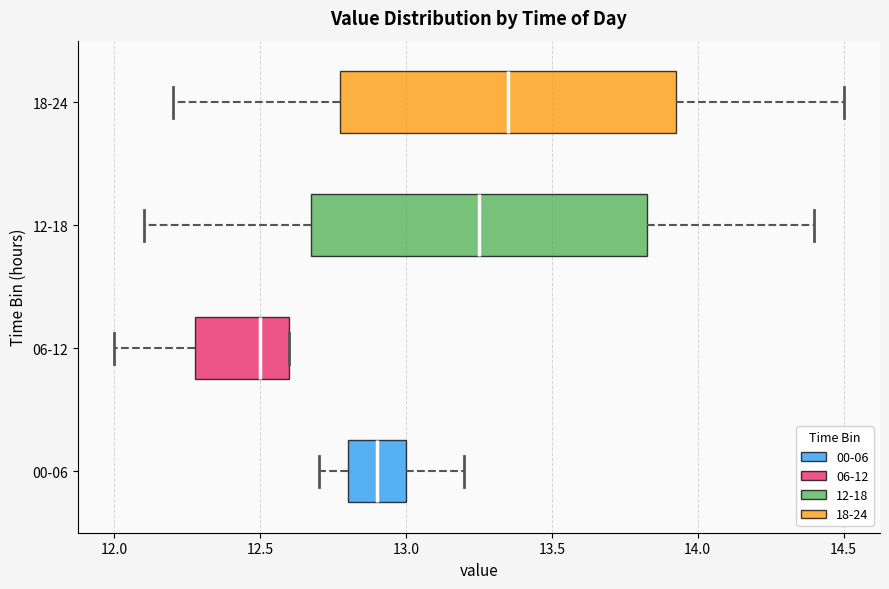

Where is the right edge of the box for 00-06 on the x-axis? The values are not printed on the chart, so give them approximately, as read against the axis.

13.00